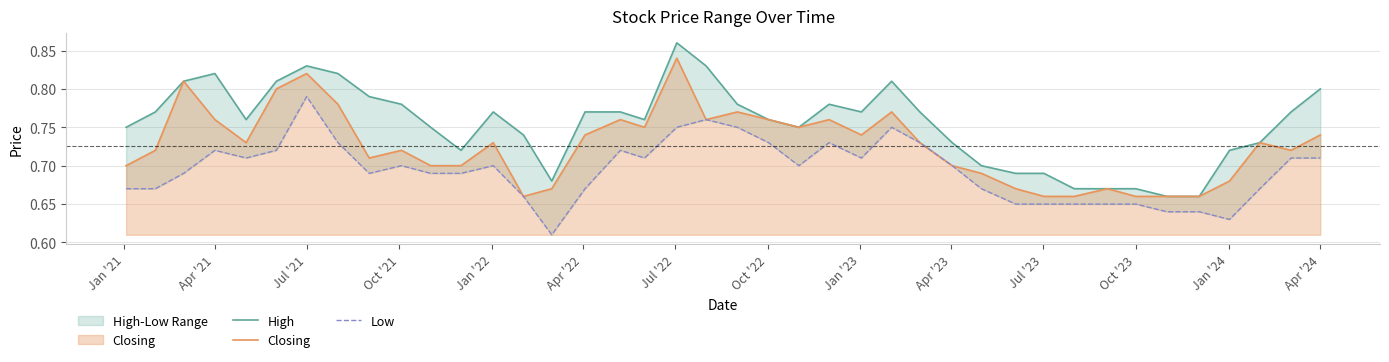

How many interior local valleys does the High series have?

6